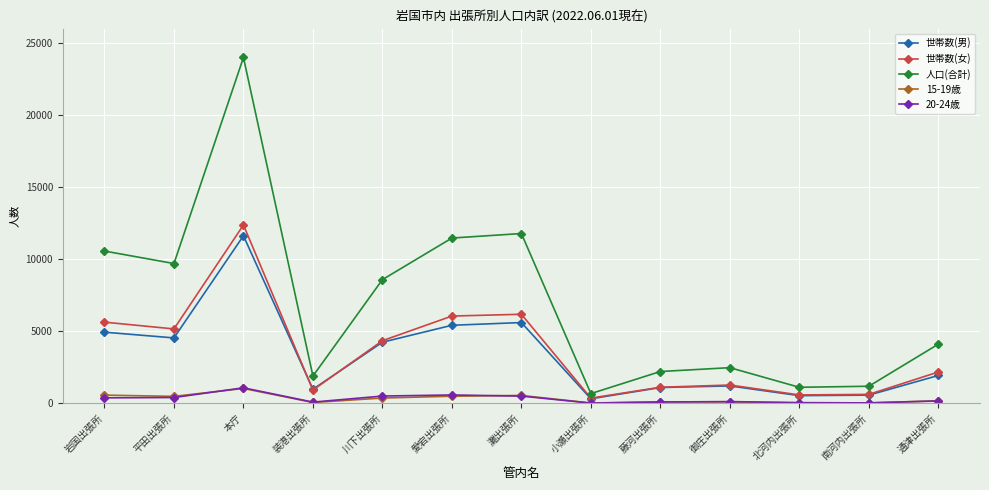

What is the value of the 世帯数(男) point at the 10th from the left?

1205